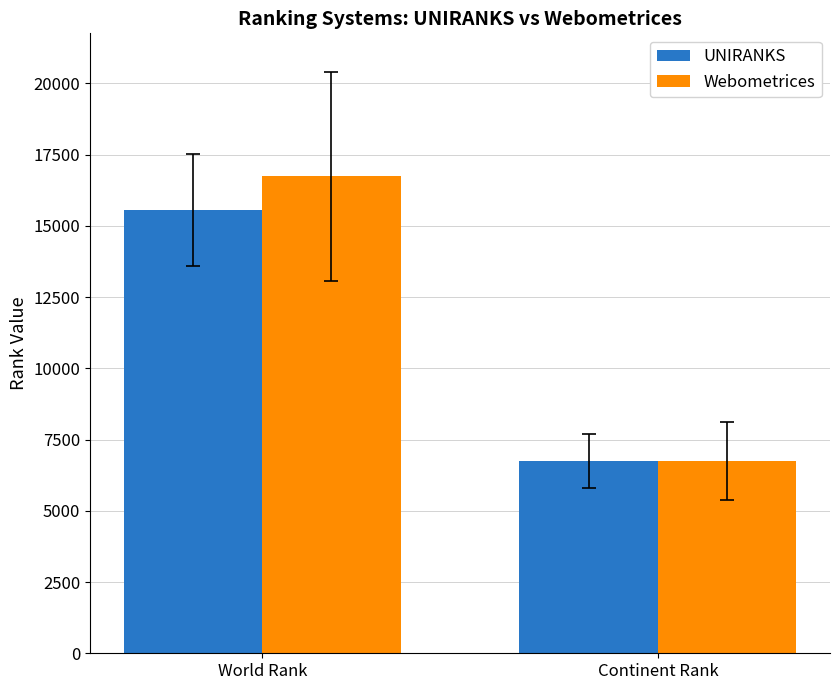

The Webometrices series shows 11598.9 at Continent Rank. True or false?

False